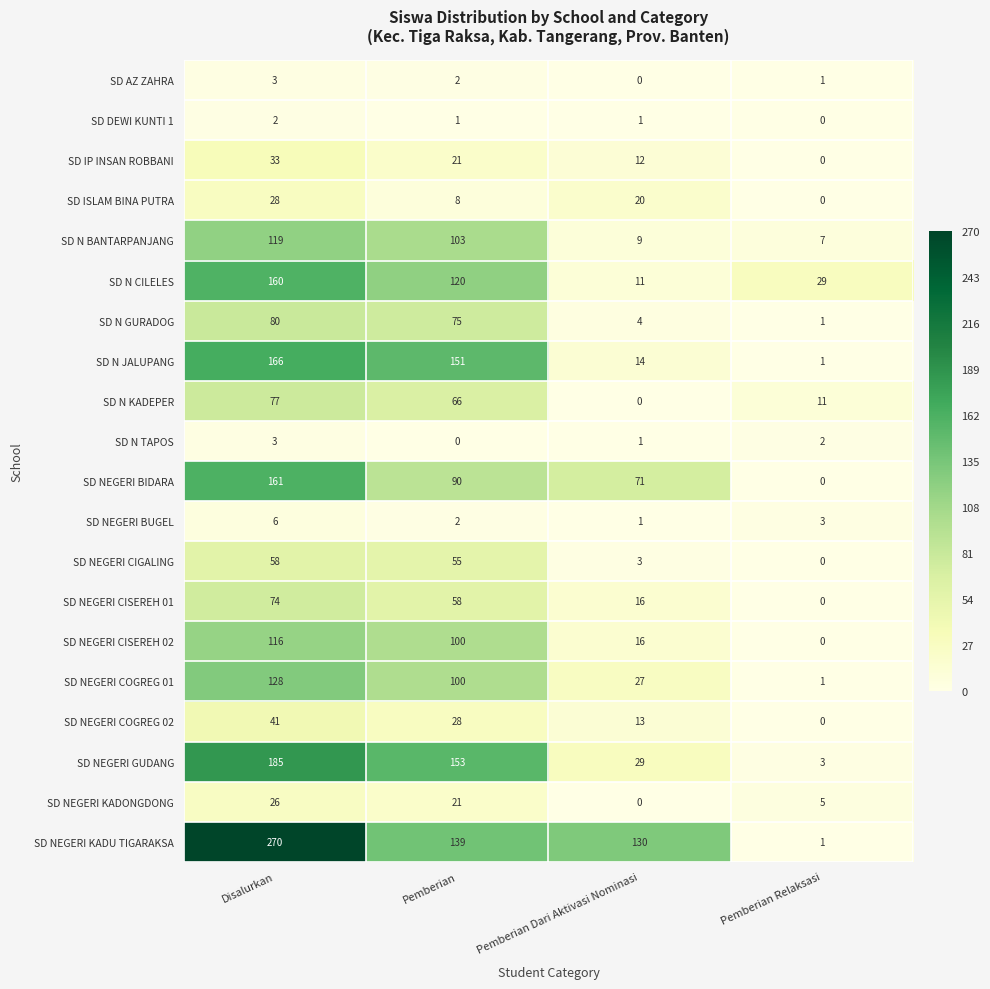

What is the difference between the highest and lowest values at Disalurkan?

268